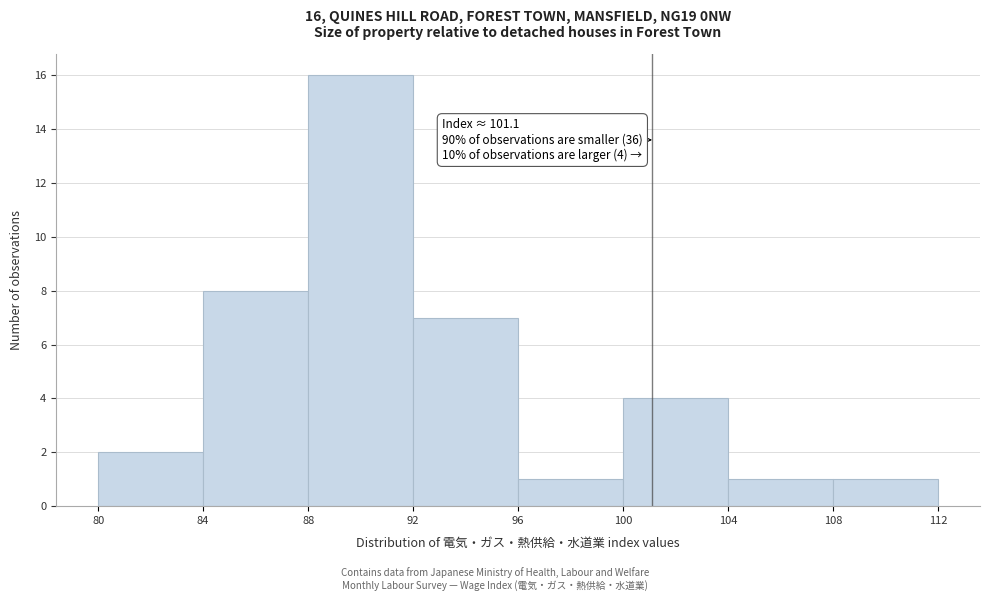

Which range on the x-axis has the tallest bar?

88 to 92